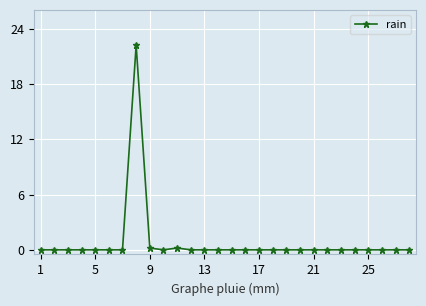

What is the difference between the maximum and minimum values?

22.2